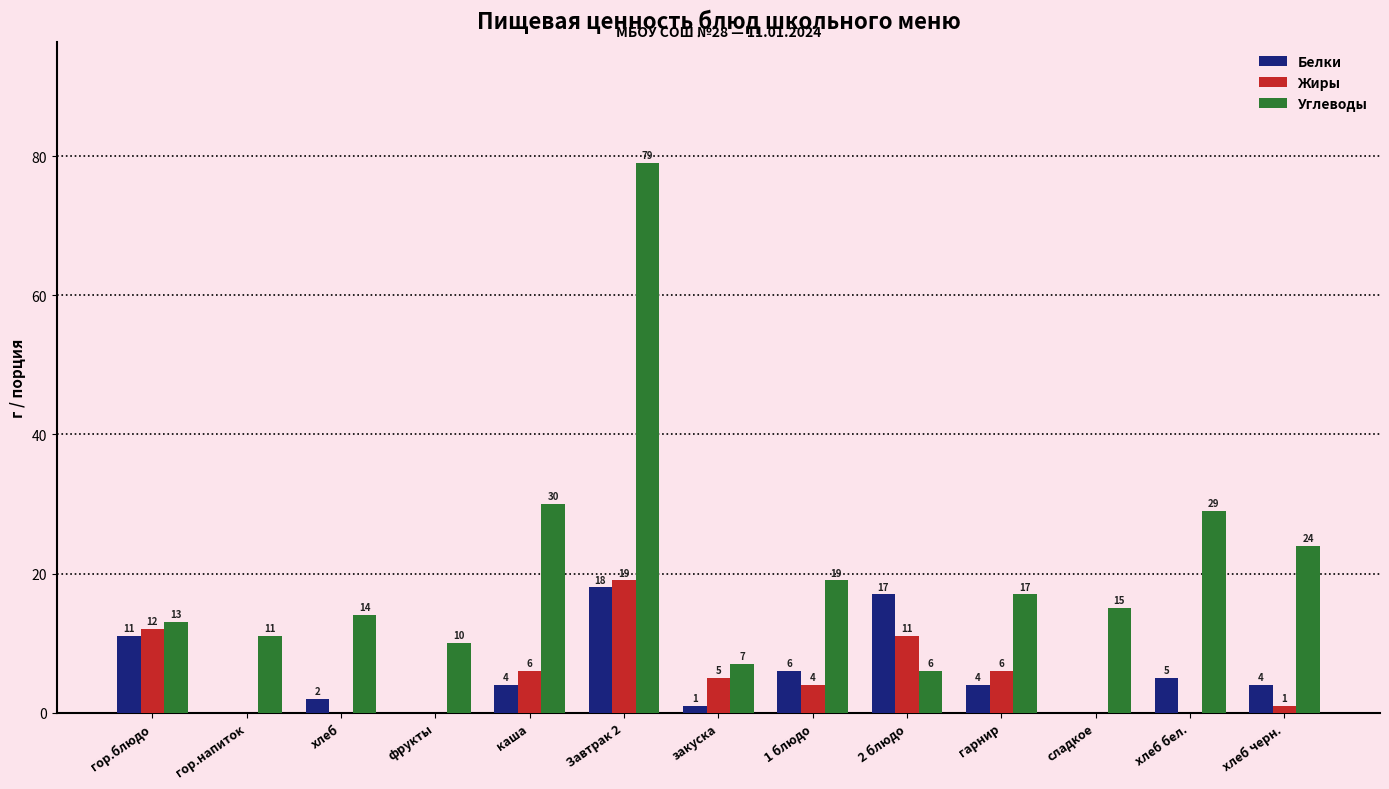

What is the maximum value for Жиры?

19